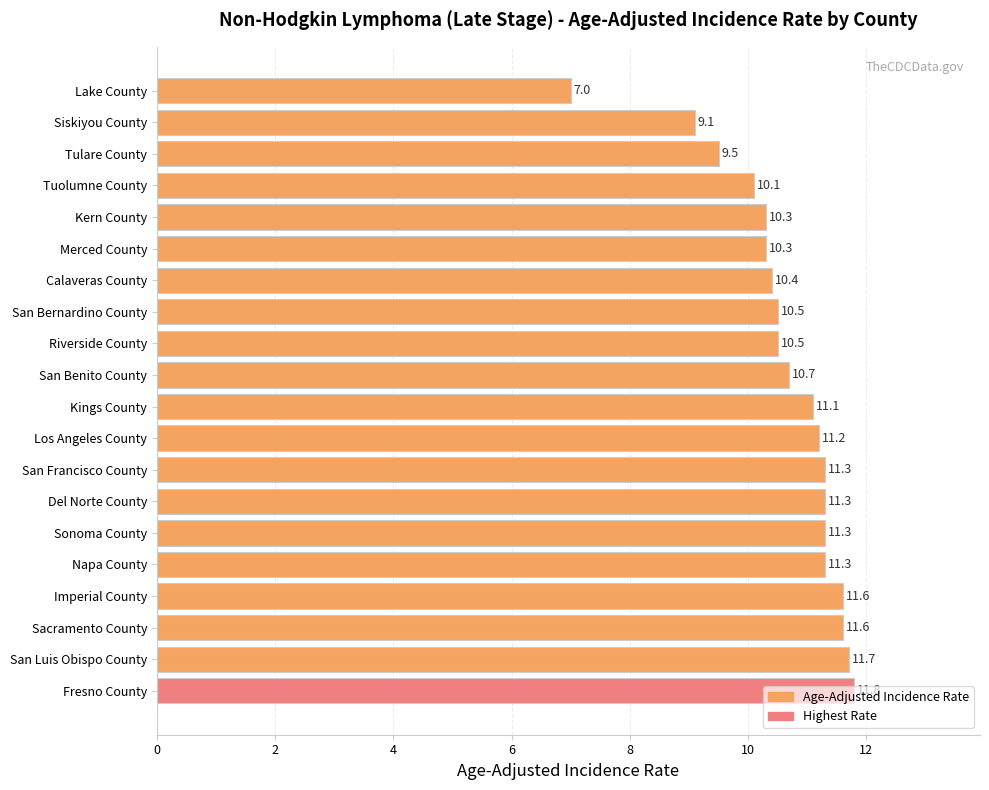

What is the sum of all values?

212.6